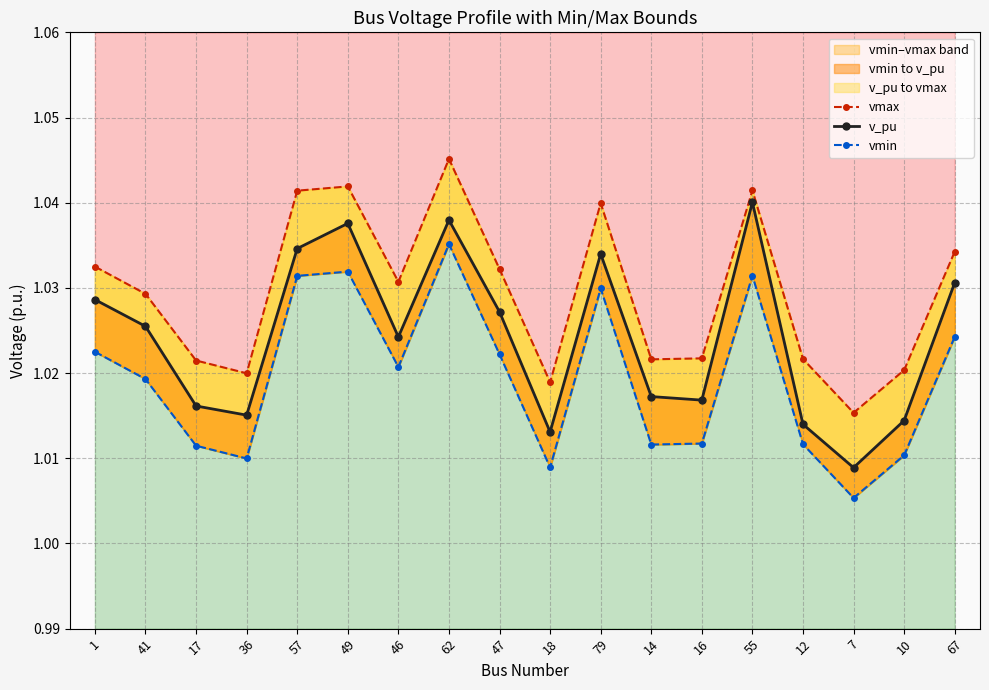

Which series changed the most between 62 and 7?

vmax